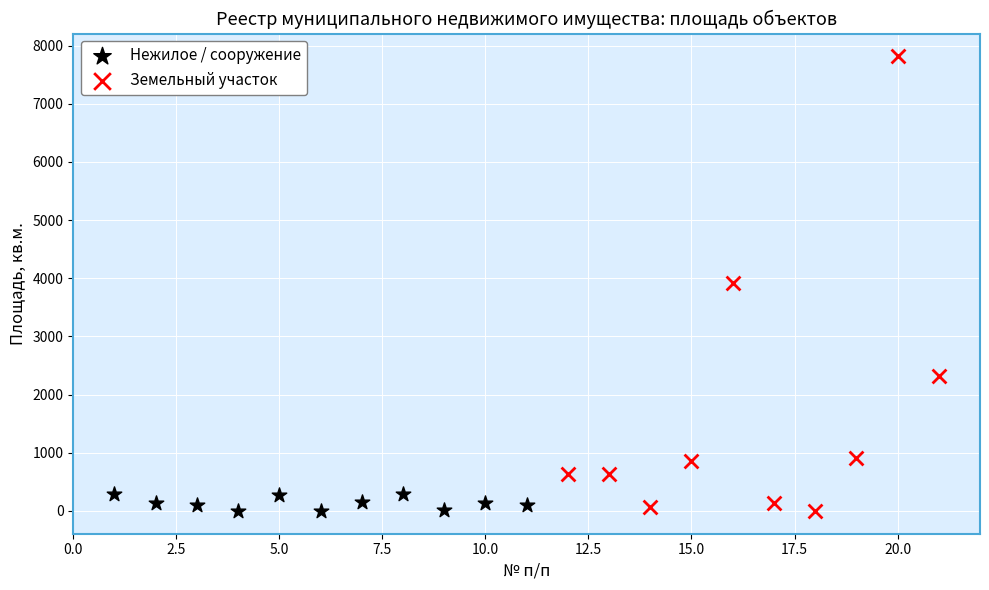

Which series has the largest Y range (max minus min)?

Земельный участок